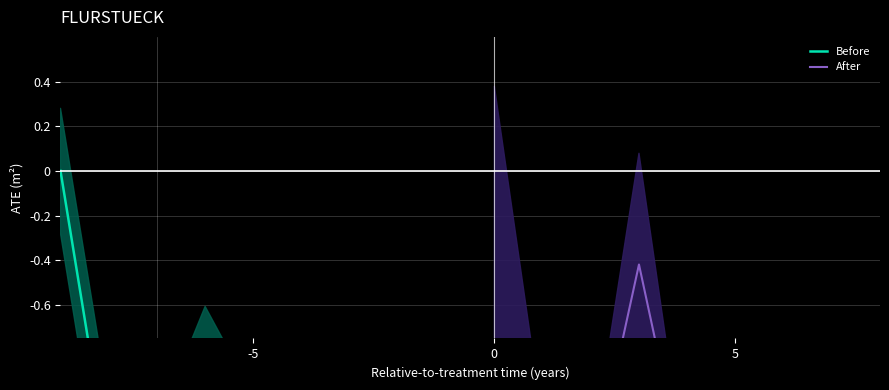

At which category does After reach its first local valley?

5